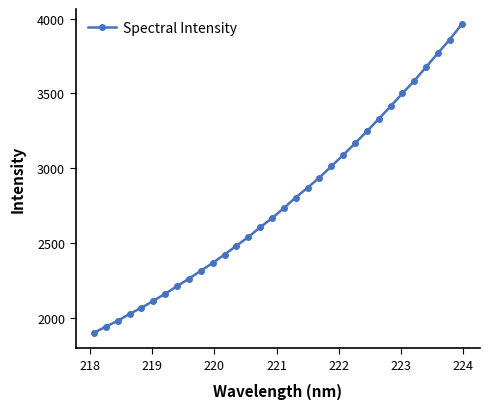

What is the difference between the maximum and minimum values?

2063.1